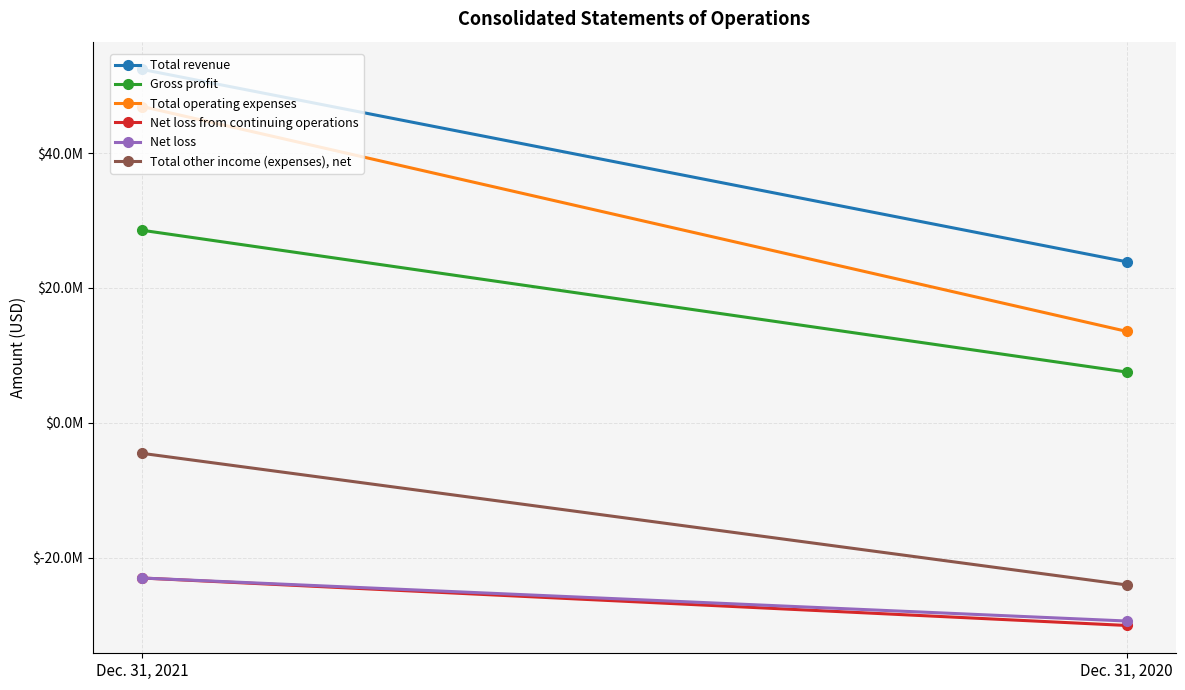

Between Dec. 31, 2020 and Dec. 31, 2021, which is larger?

Dec. 31, 2021